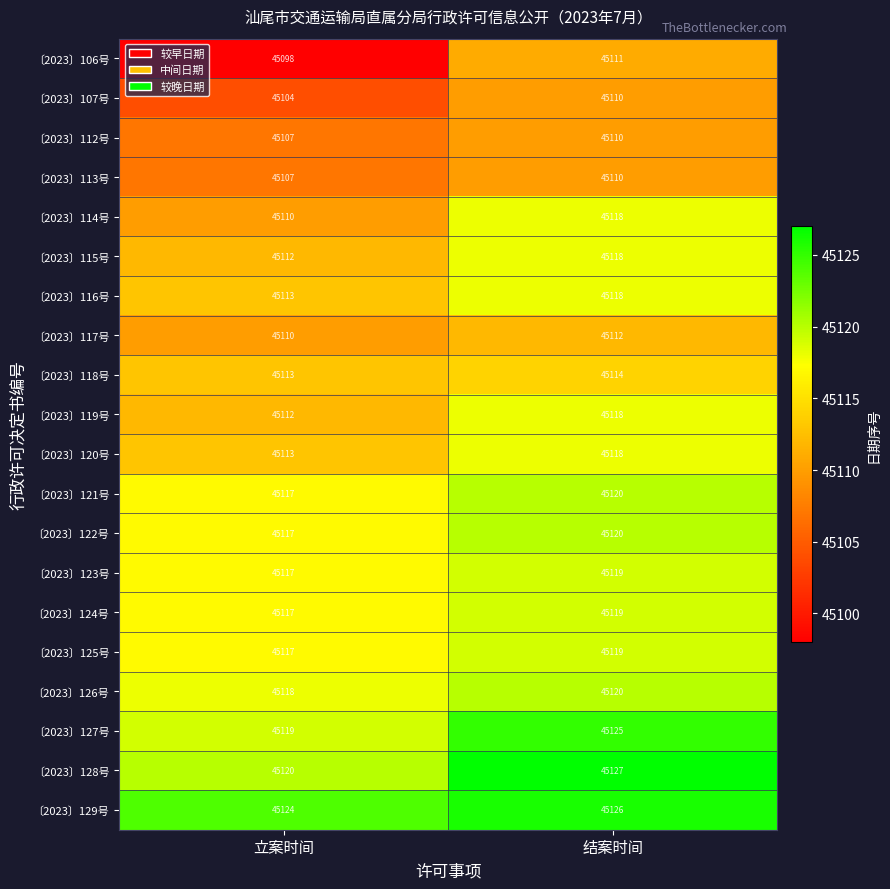

The value of 〔2023〕125号 at 结案时间 is 66776. True or false?

False